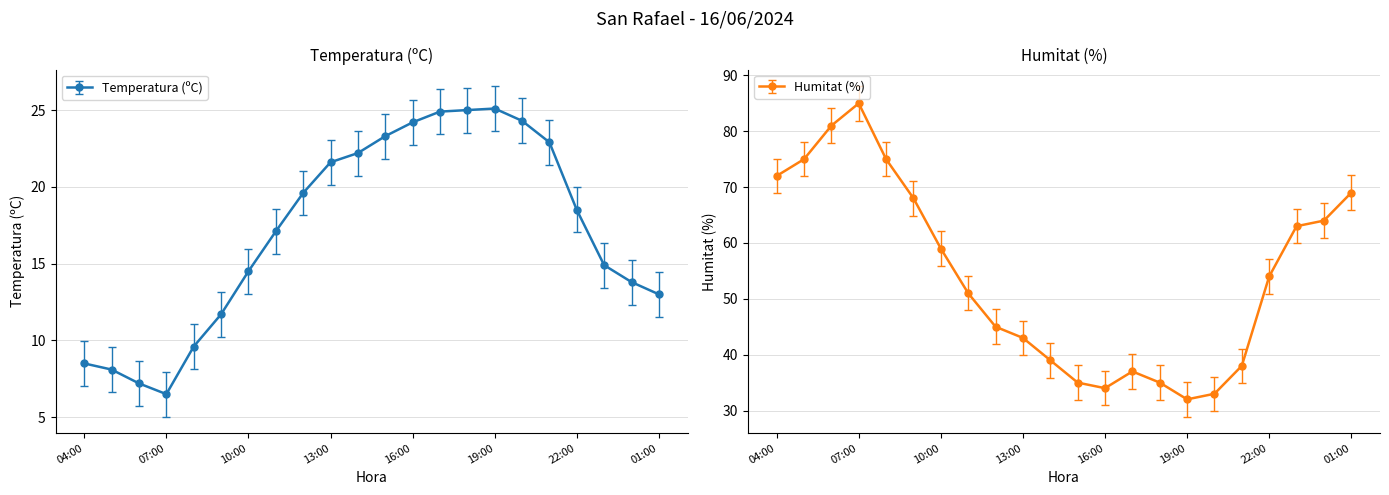

At which category does Temperatura (ºC) reach its first local peak?

19:00